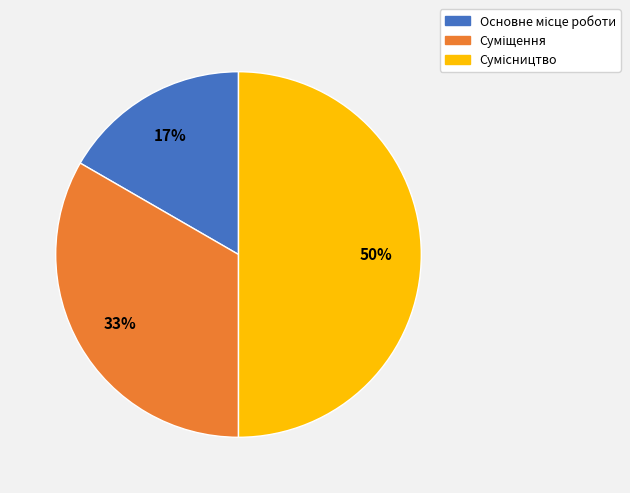

To the nearest percent, what is the difference between the largest and smallest slice percentages?

33%